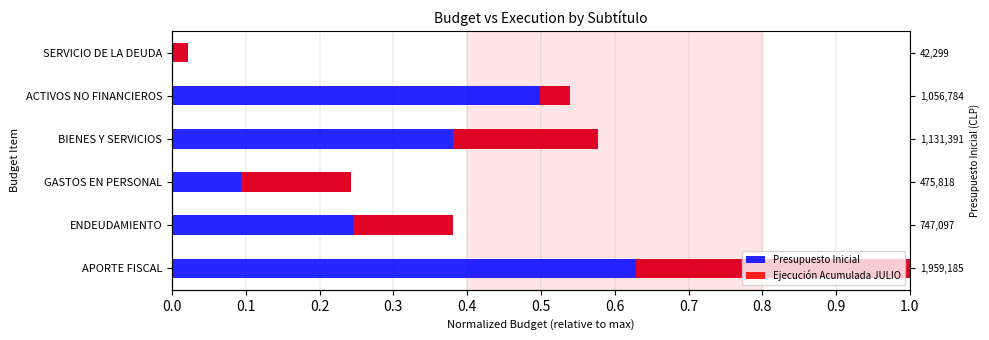

What is the difference between the highest and lowest values at GASTOS EN PERSONAL?

0.1